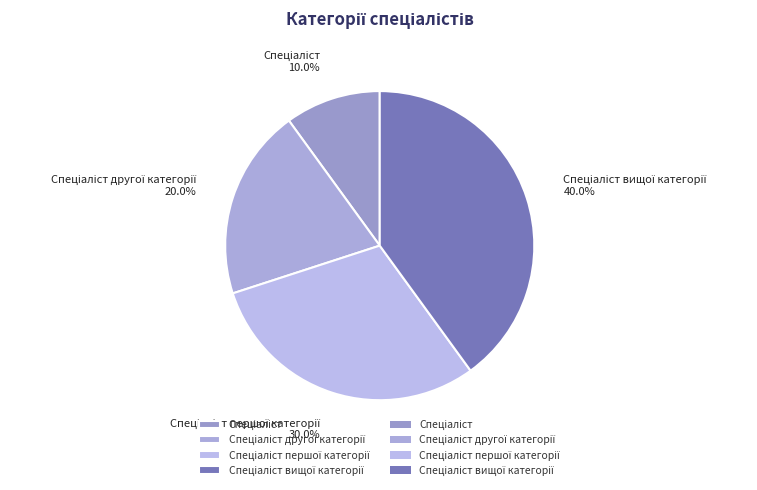

Does any single category account for the majority?

No